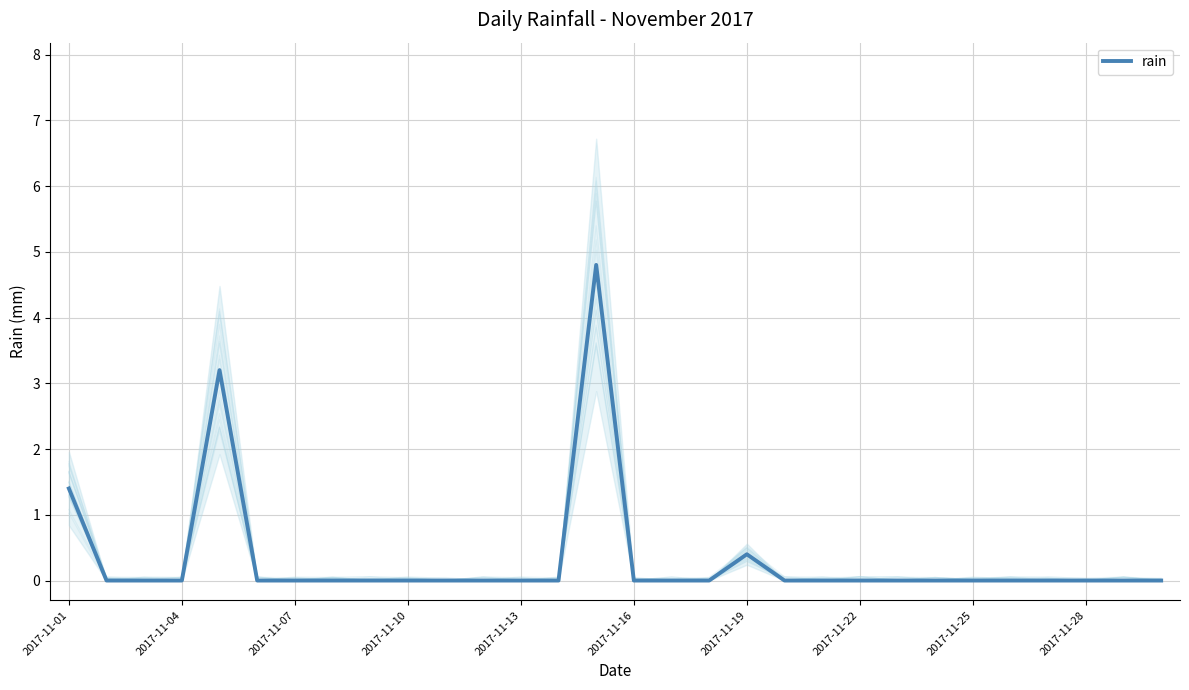

How many series are shown in this chart?

1